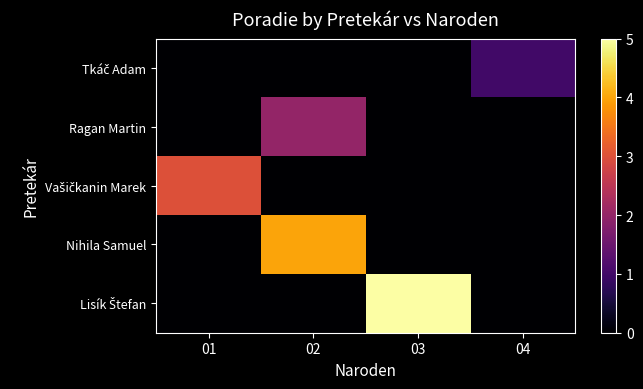

How many distinct data groups are displayed?

5